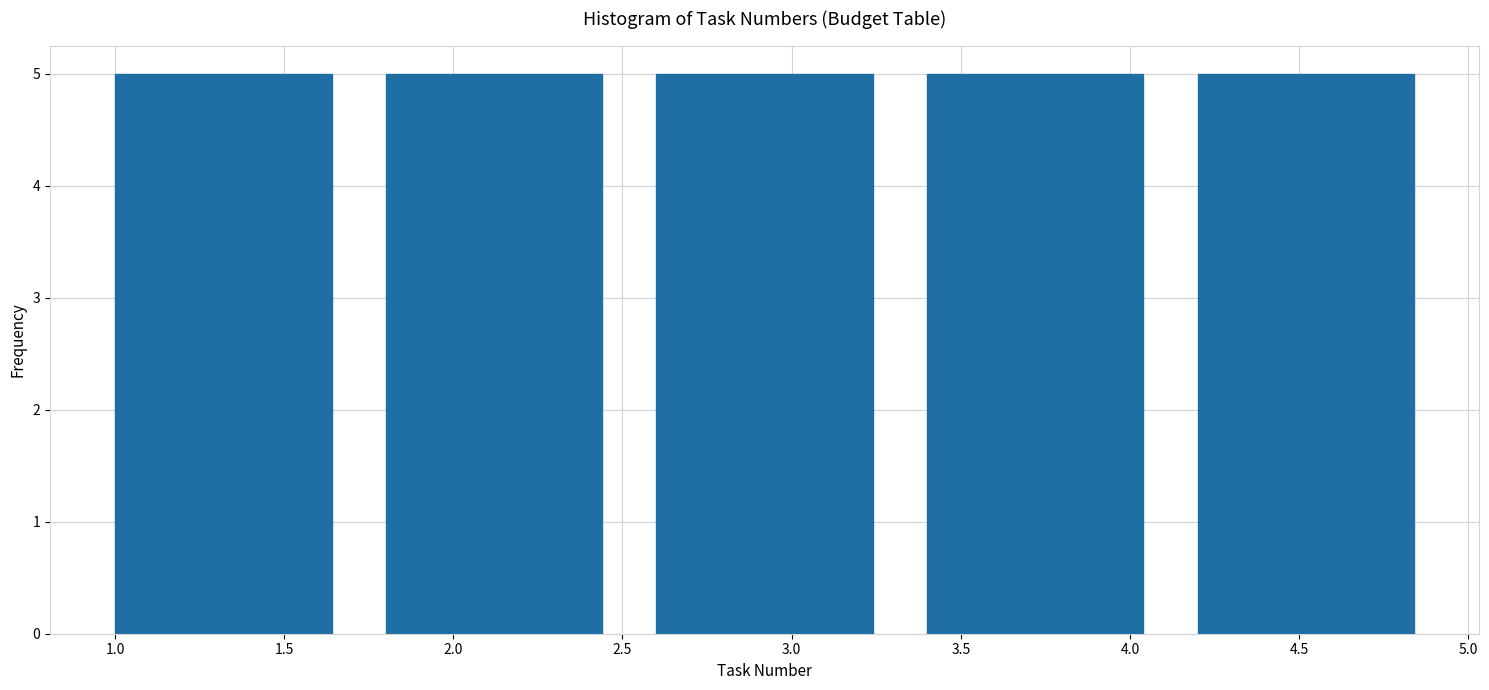

Reading left to right, list every bar in this chart as the range it spans on the x-axis followed by its height. The values are not printed on the chart, so give them approximately, as read against the axis.

1.0 to 1.8: 5
1.8 to 2.6: 5
2.6 to 3.4: 5
3.4 to 4.2: 5
4.2 to 5.0: 5